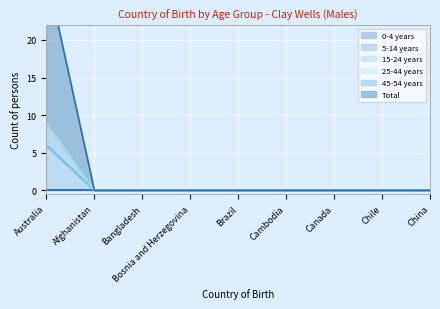

Which series changed the most between Bangladesh and Chile?

5-14 years